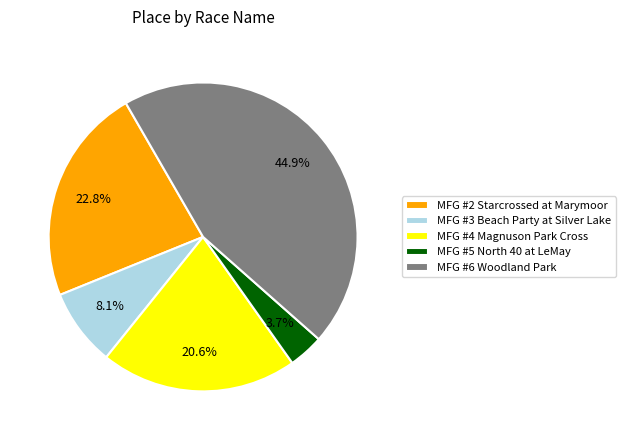

To the nearest percent, what is the difference between the MFG #4 Magnuson Park Cross and MFG #2 Starcrossed at Marymoor slice percentages?

2%